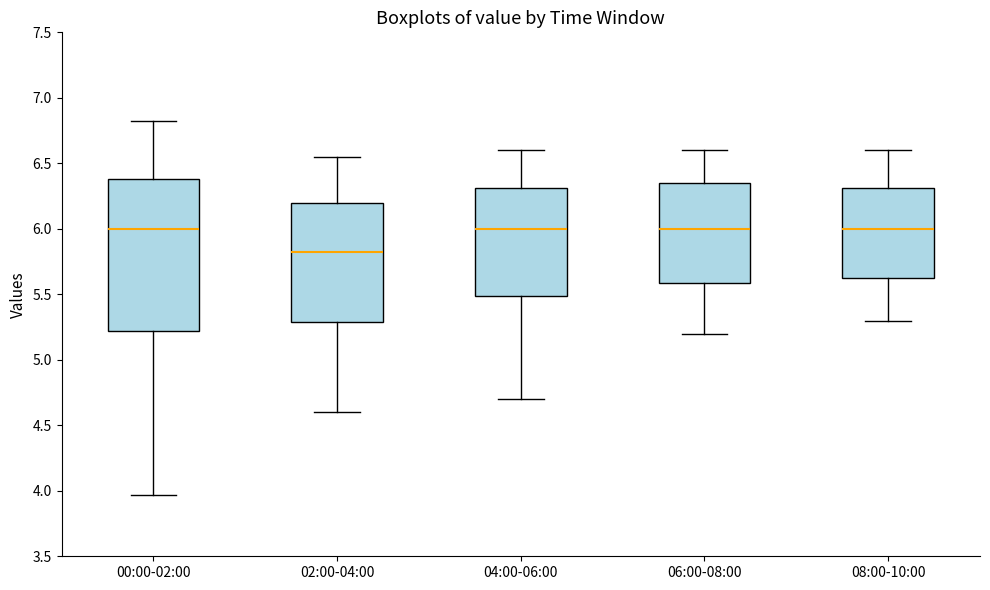

Which box is the tallest, from its lower edge to its upper edge?

00:00-02:00